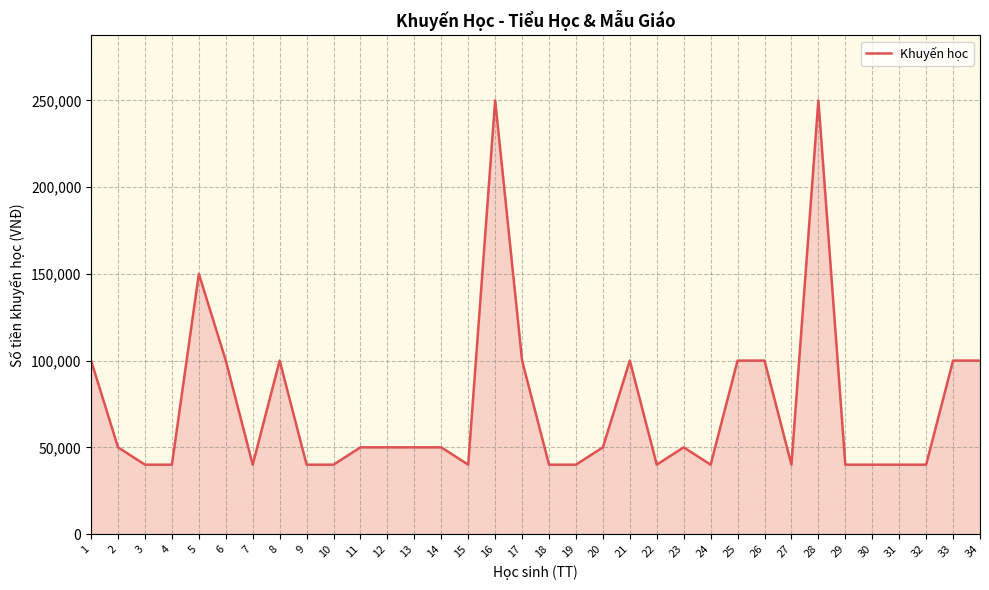

Reading left to right, list all the values displayed in this chart.

1=100000	2=50000	3=40000	4=40000	5=150000	6=100000	7=40000	8=100000	9=40000	10=40000	11=50000	12=50000	13=50000	14=50000	15=40000	16=250000	17=100000	18=40000	19=40000	20=50000	21=100000	22=40000	23=50000	24=40000	25=100000	26=100000	27=40000	28=250000	29=40000	30=40000	31=40000	32=40000	33=100000	34=100000